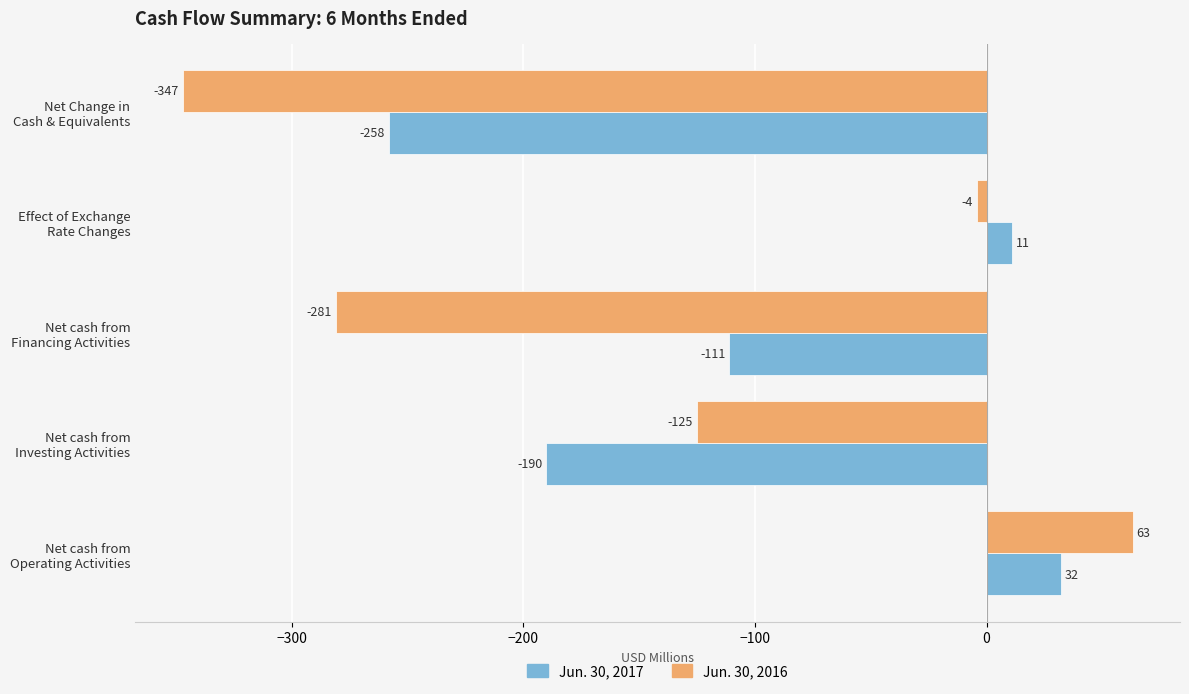

Rank the series by their average value, from highest to lowest.

Jun. 30, 2017, Jun. 30, 2016